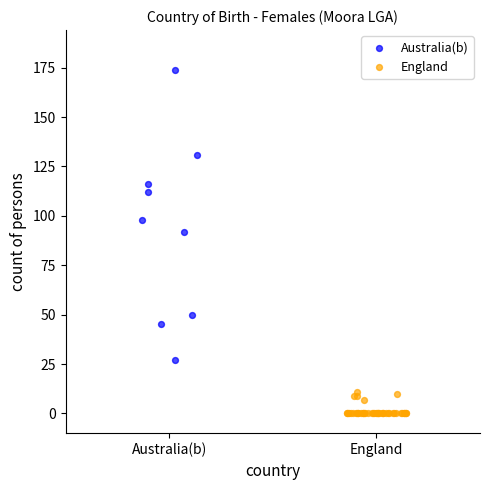

Which series contains the lowest Y value?

England